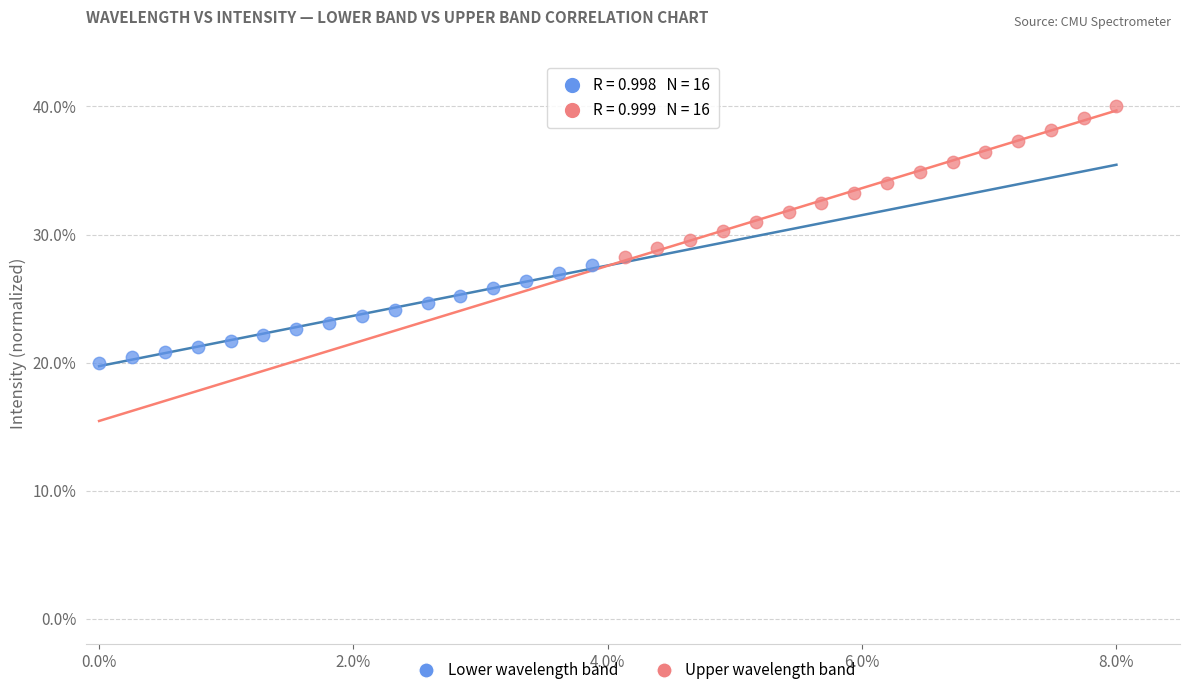

Which series reaches the minimum Y coordinate?

Lower wavelength band